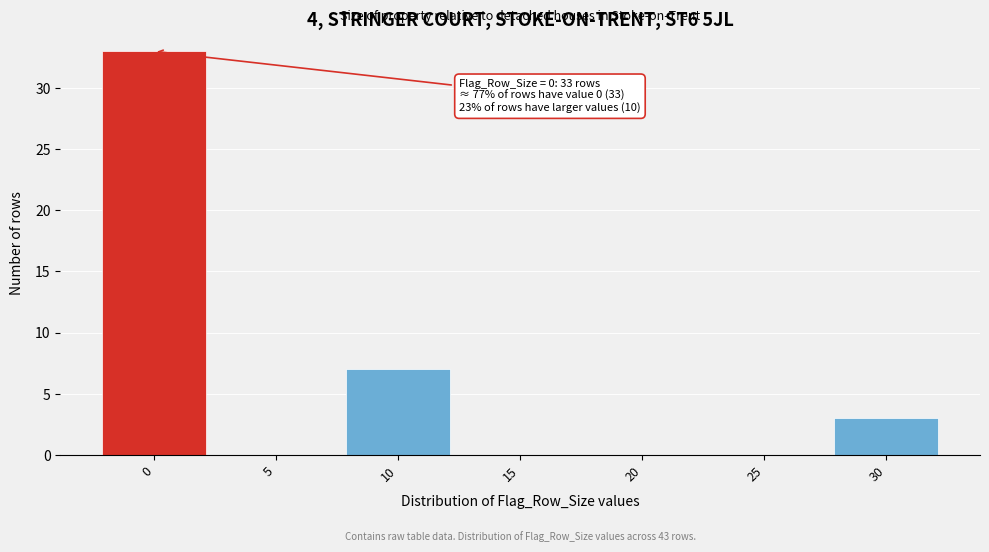

Reading left to right, what are all the values shown in this chart?

0=33	5=0	10=7	15=0	20=0	25=0	30=3